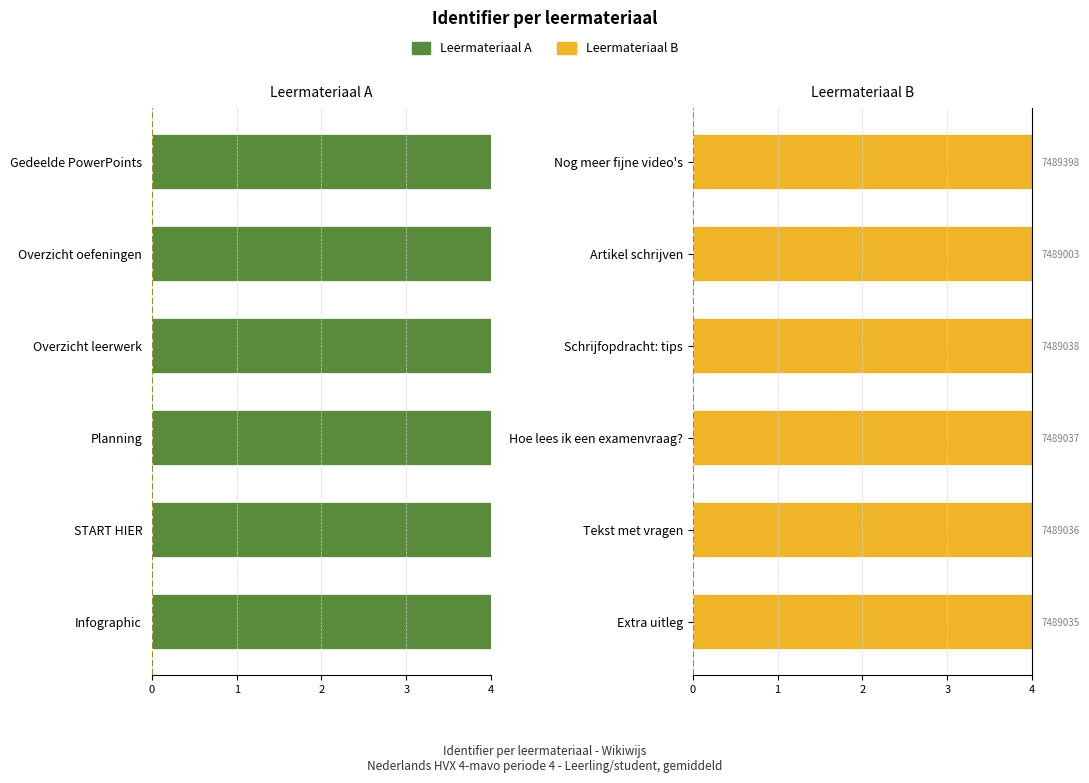

True or false: Leermateriaal B has a value of 4.0 at Hoe lees ik een examenvraag?.

True